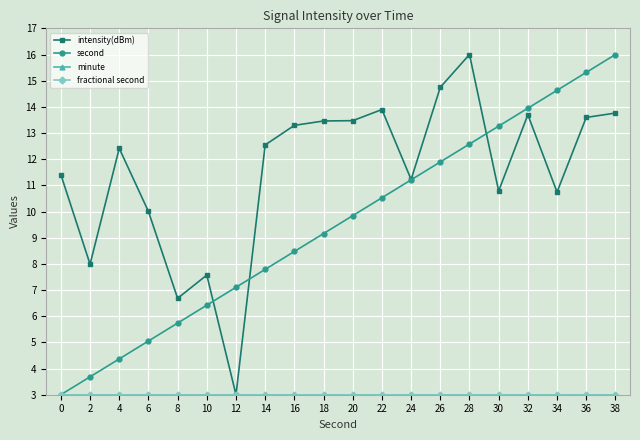

Is this an area chart (filled region under the line)?

No